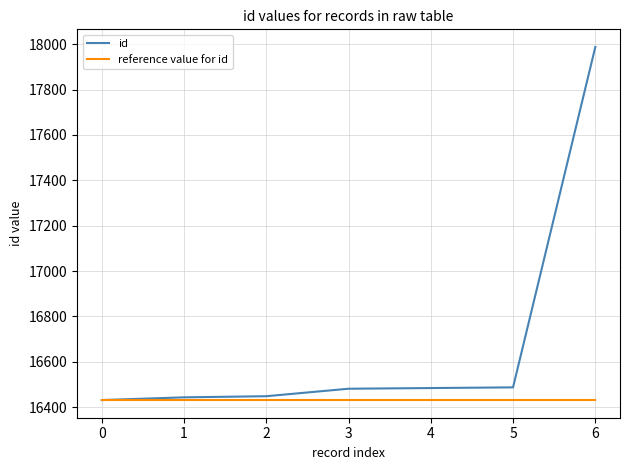

List the series in order of their peak value, lowest first.

reference value for id, id